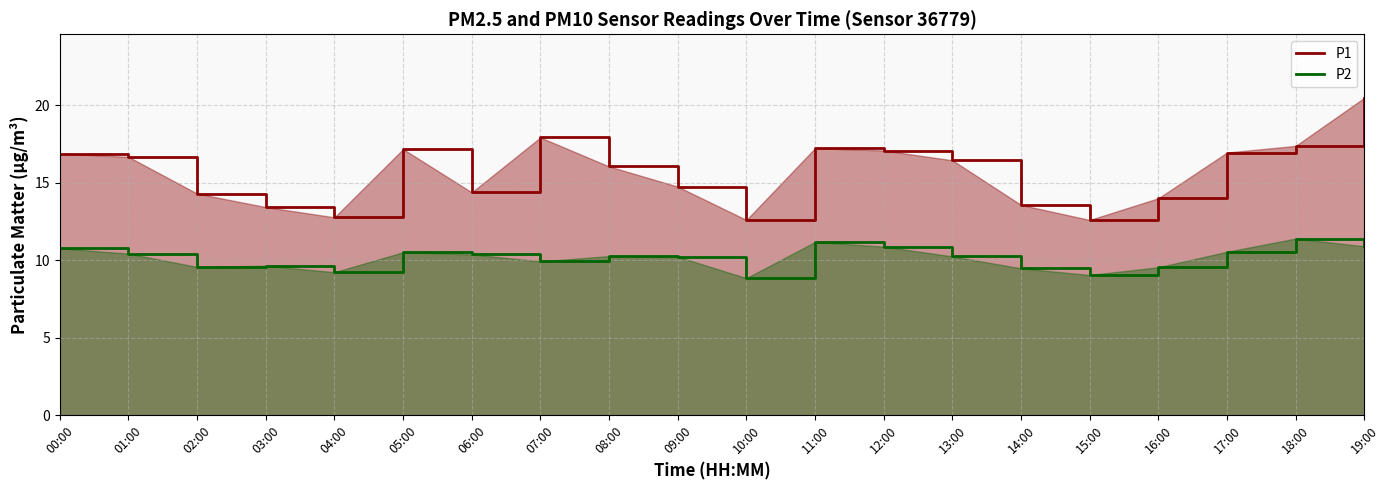

True or false: P1 and P2 cross at least once.

False